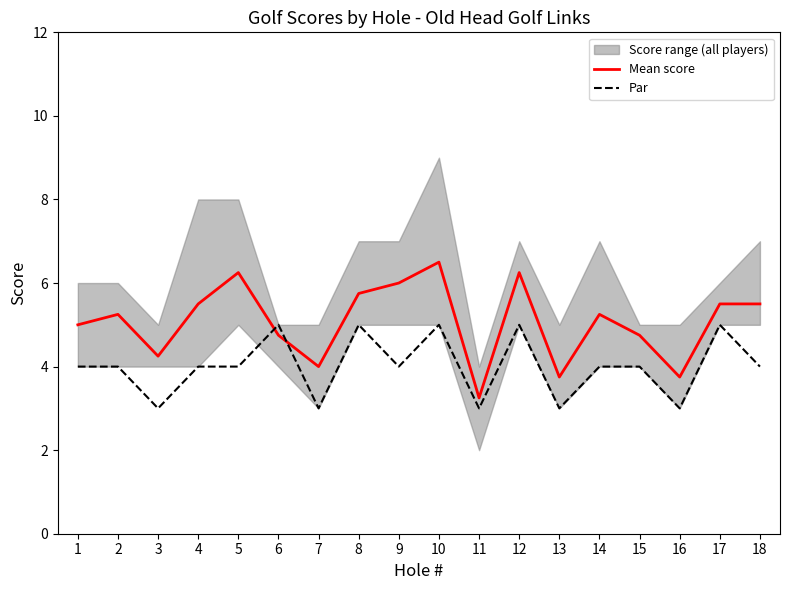

What is the difference between the second highest and second lowest values in the Mean score series?

2.5